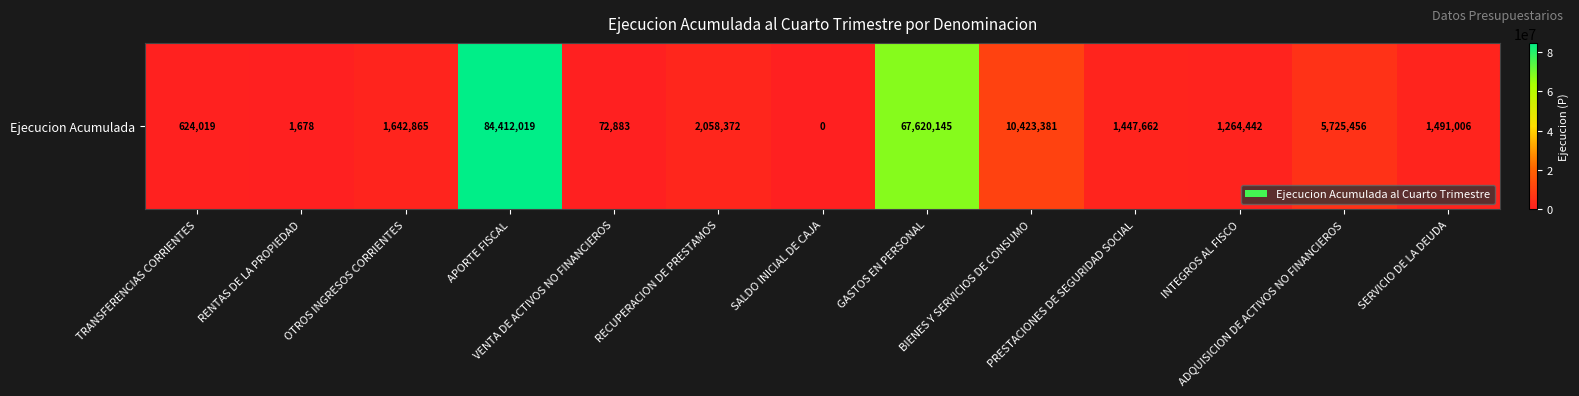

Reading left to right, what are all the values shown in this chart?

TRANSFERENCIAS CORRIENTES=624019	RENTAS DE LA PROPIEDAD=1678	OTROS INGRESOS CORRIENTES=1642865	APORTE FISCAL=84412019	VENTA DE ACTIVOS NO FINANCIEROS=72883	RECUPERACION DE PRESTAMOS=2058372	SALDO INICIAL DE CAJA=0	GASTOS EN PERSONAL=67620145	BIENES Y SERVICIOS DE CONSUMO=10423381	PRESTACIONES DE SEGURIDAD SOCIAL=1447662	INTEGROS AL FISCO=1264442	ADQUISICION DE ACTIVOS NO FINANCIEROS=5725456	SERVICIO DE LA DEUDA=1491006